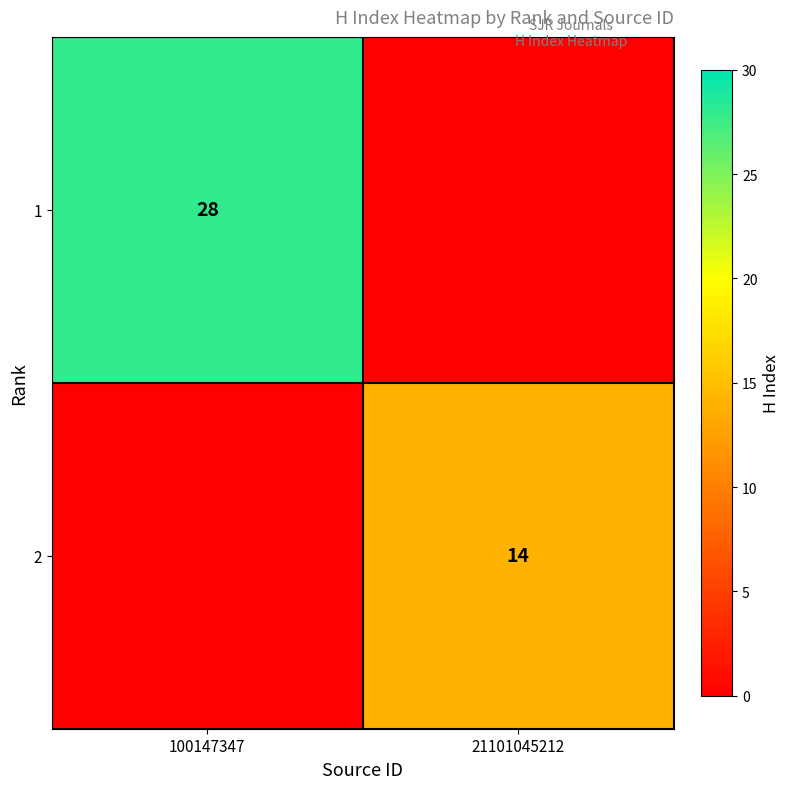

How many data points does each series have?

2